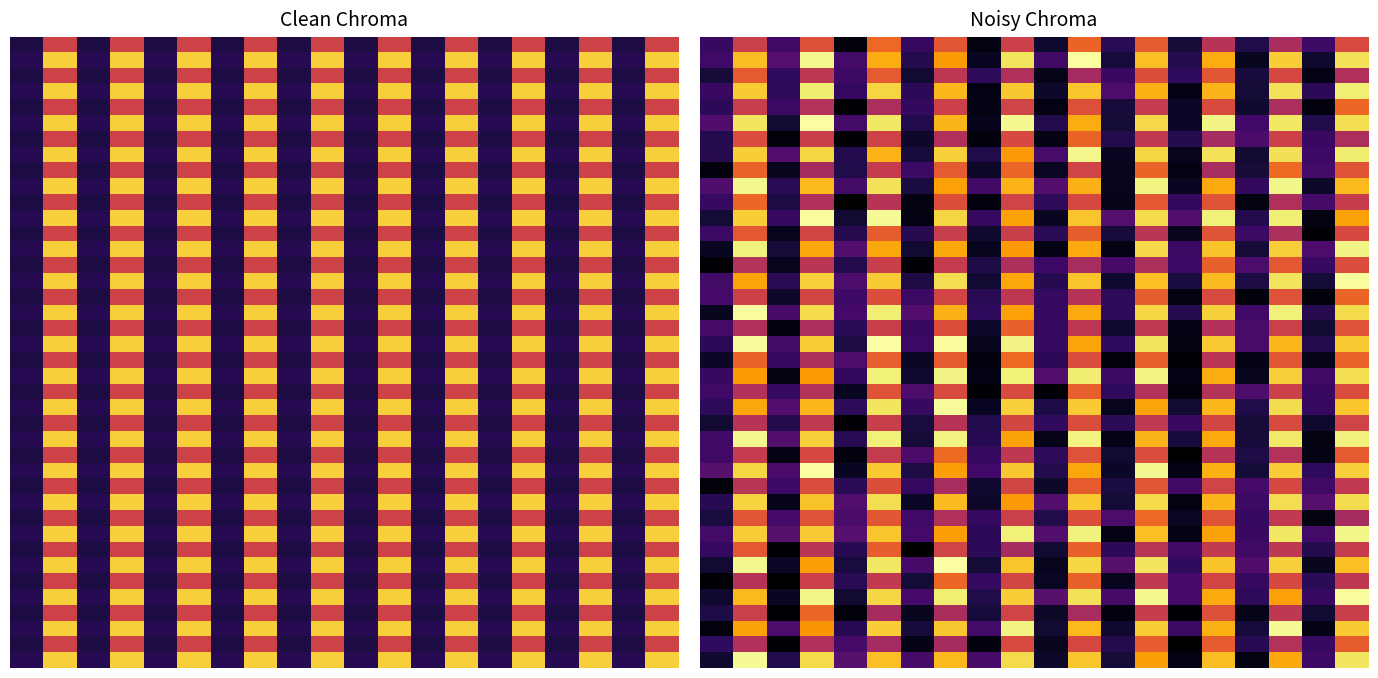

Which label corresponds to the smallest value in the chart?

6